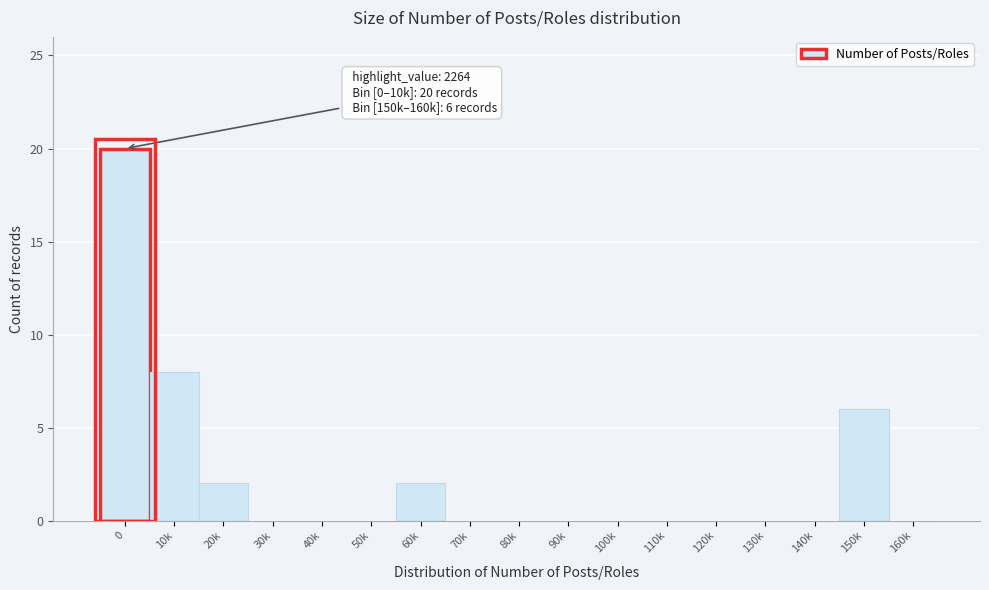

Reading left to right, transcribe all the data shown in this chart.

0=20	10k=8	20k=2	30k=0	40k=0	50k=0	60k=2	70k=0	80k=0	90k=0	100k=0	110k=0	120k=0	130k=0	140k=0	150k=6	160k=0